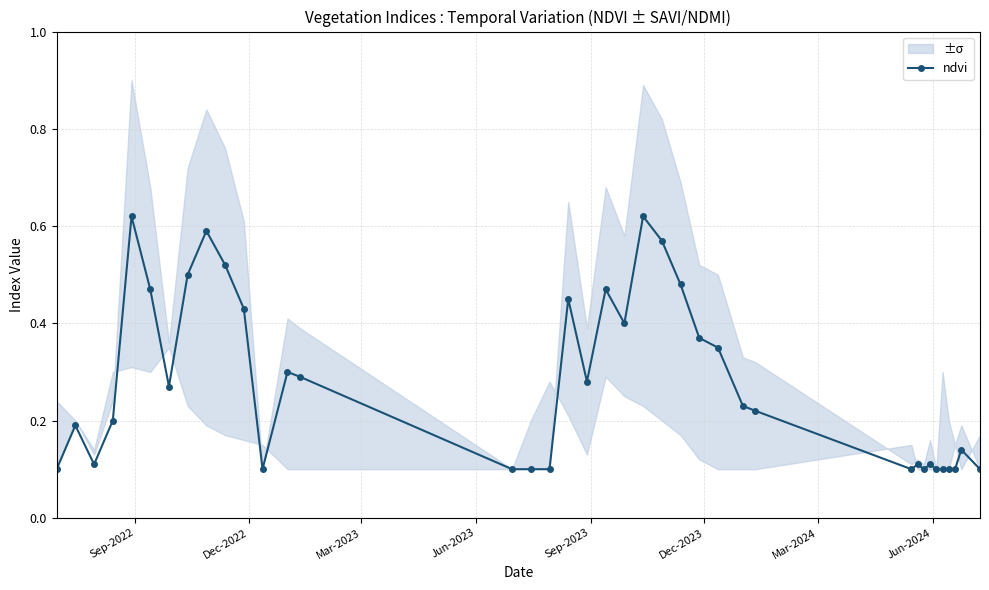

Count the ndvi values in the range 0 to 1.

38